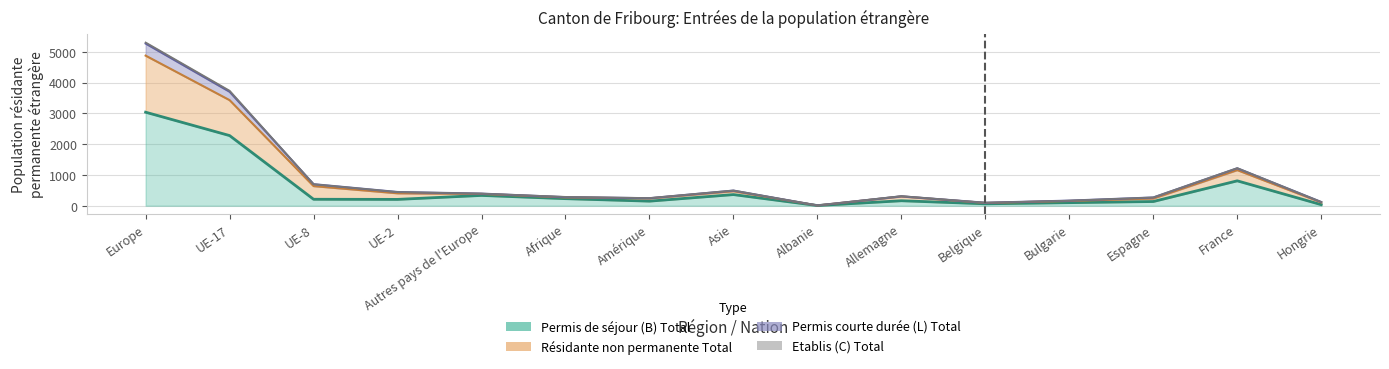

Rank the categories by Résidante non permanente Total value from lowest to highest.

Albanie, Belgique, Hongrie, Bulgarie, Amérique, Espagne, Afrique, Allemagne, Autres pays de l'Europe, UE-2, Asie, UE-8, France, UE-17, Europe